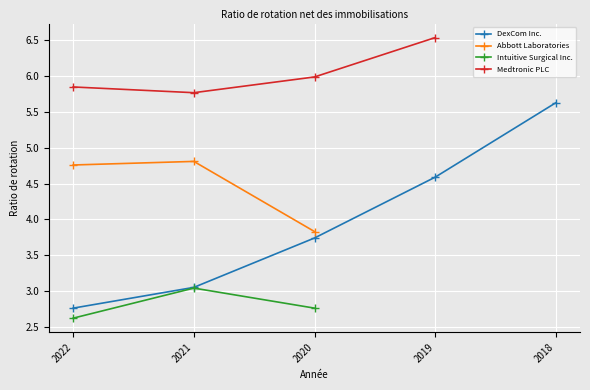

List the labels in order of Intuitive Surgical Inc. value, smallest first.

2022, 2020, 2021